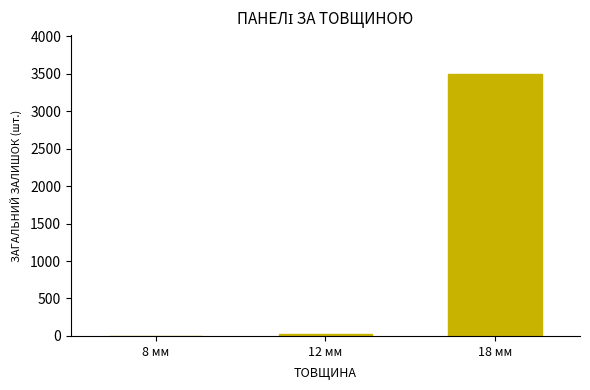

What is the sum of all values?

3515